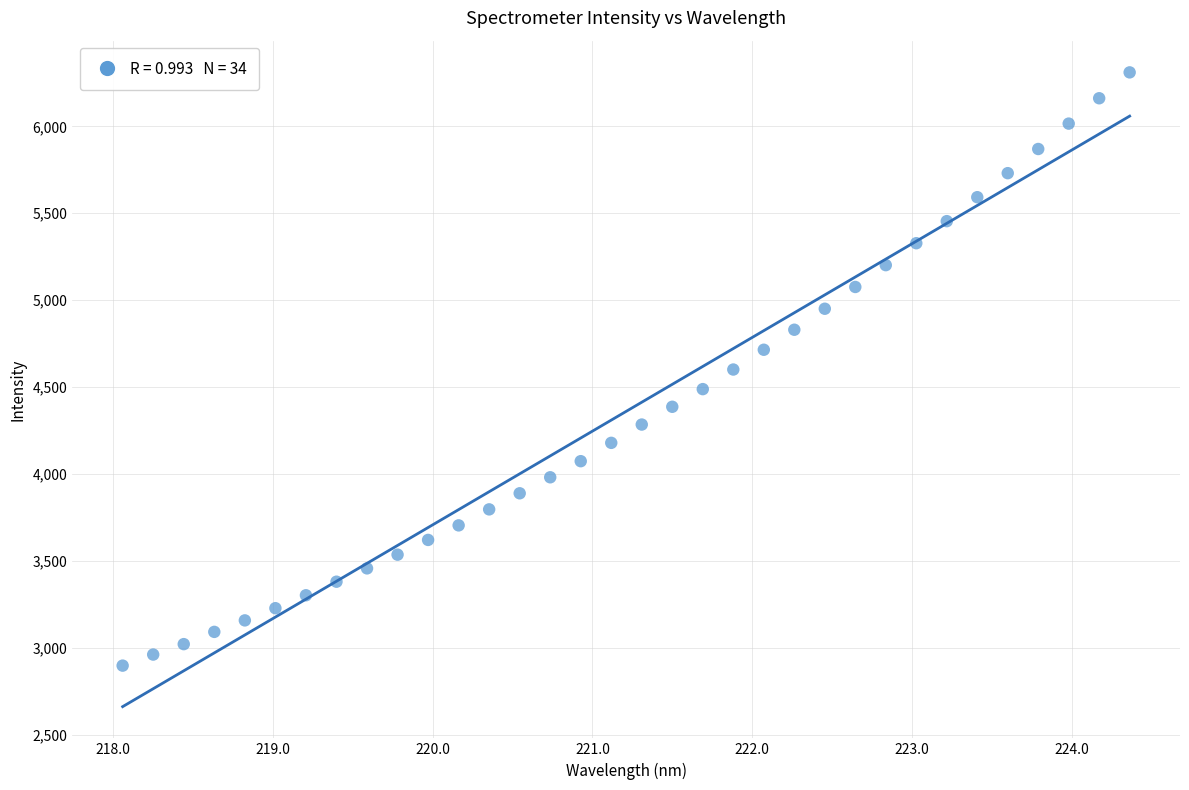

What is the range of X values (max minus min)?

6.3